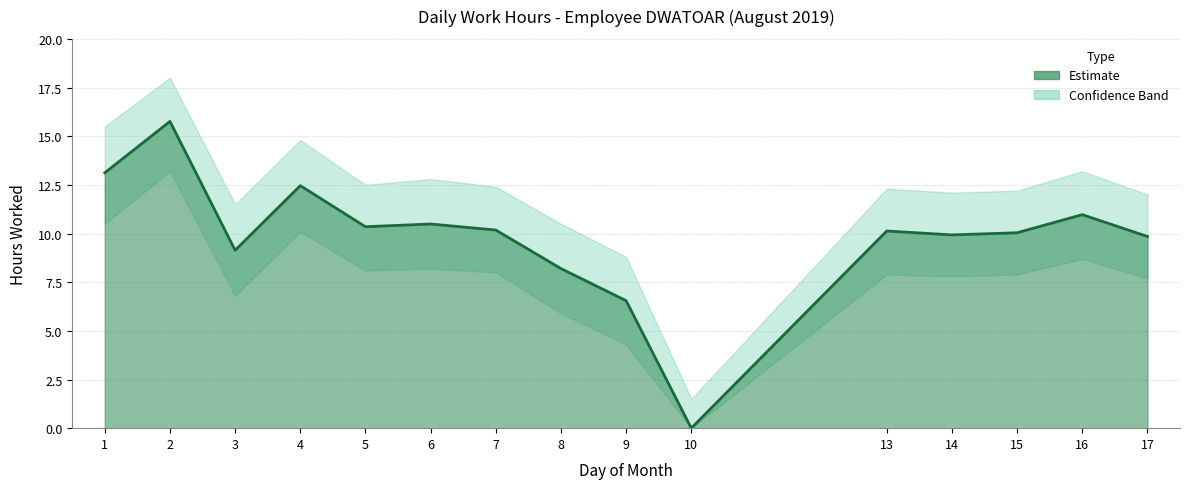

Rank the categories by value from highest to lowest.

2, 1, 4, 16, 6, 5, 7, 13, 15, 14, 17, 3, 8, 9, 10